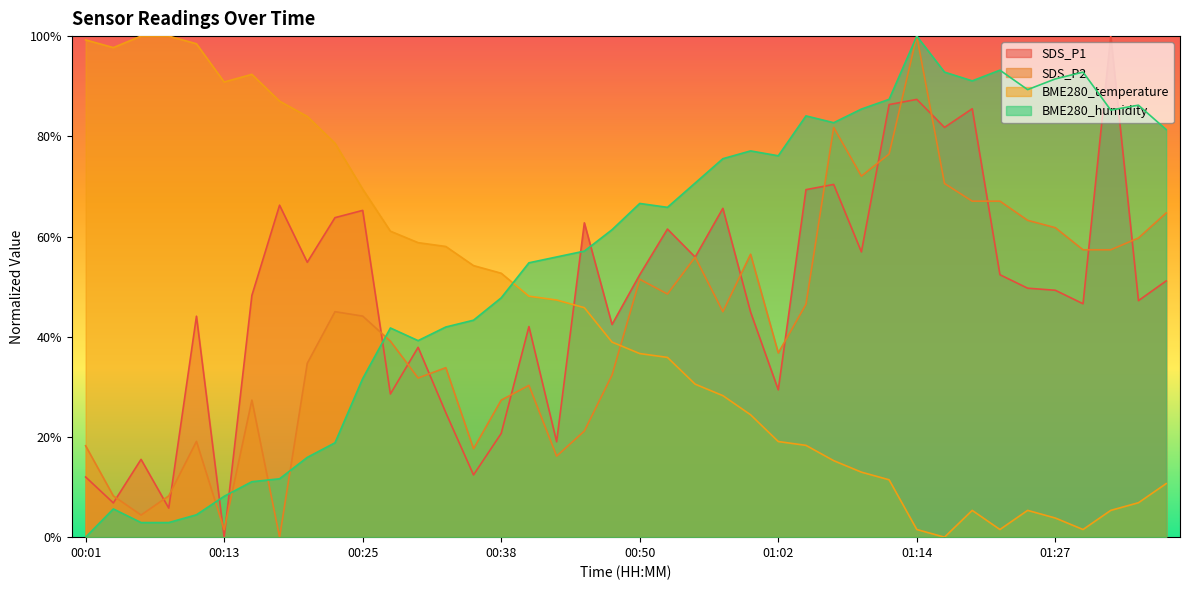

How many values in SDS_P1 are above zero?

39